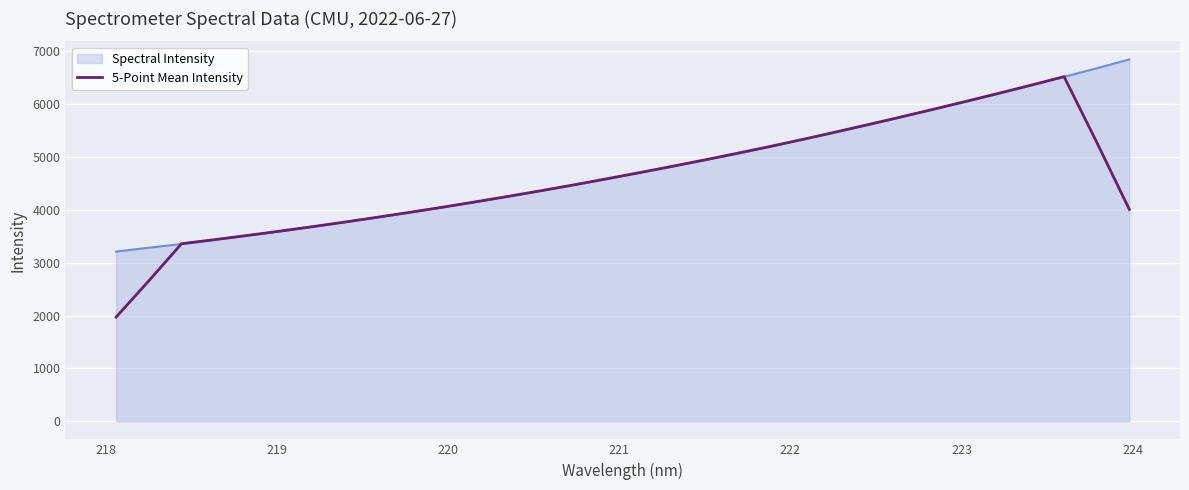

What is the maximum value for Spectral Intensity?

6843.1